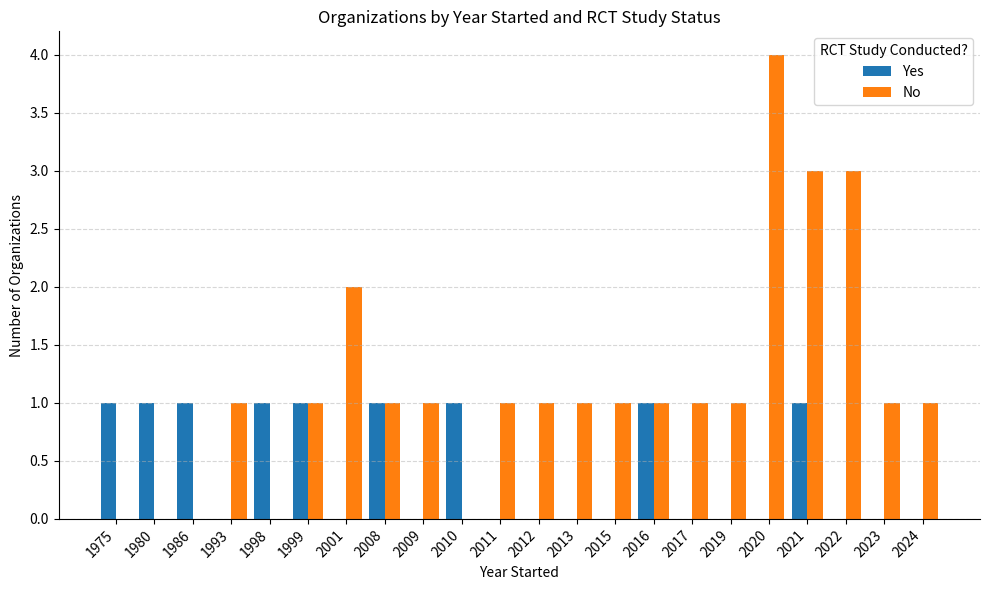

What is the total value across all series at 2023?

1